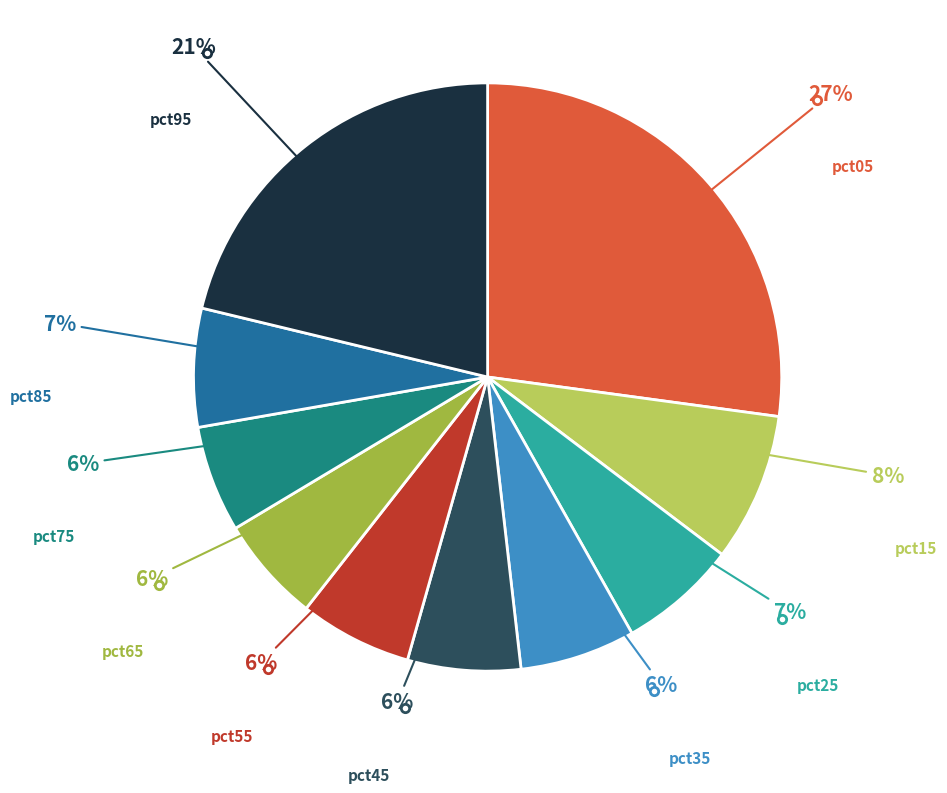

To the nearest percent, what is the difference between the largest and smallest slice percentages?

21%